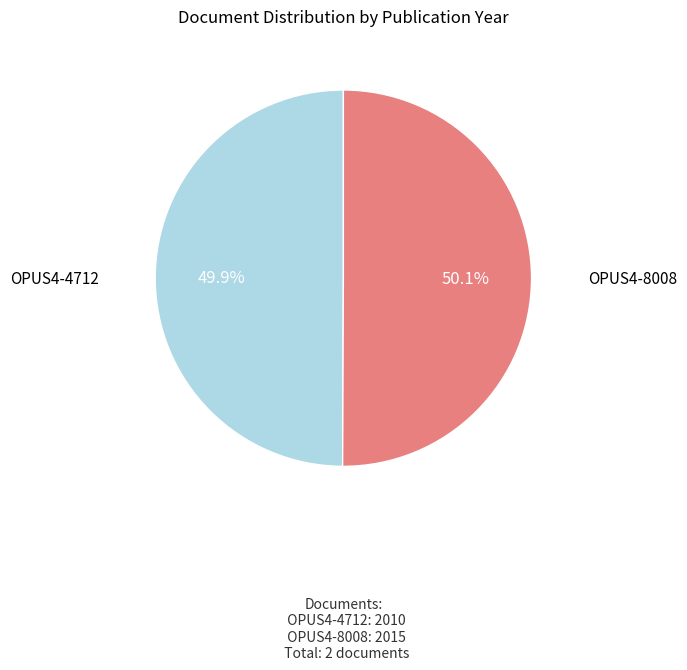

Count the number of slices in the pie.

2